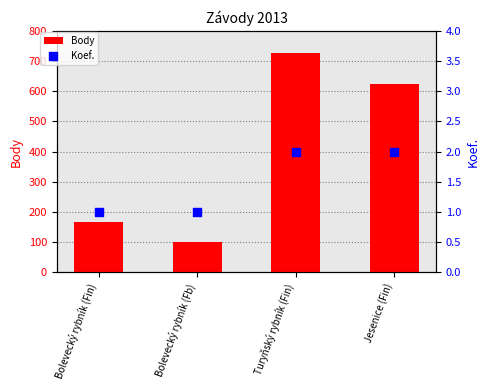

At how many categories does at least one series exceed 384?

2